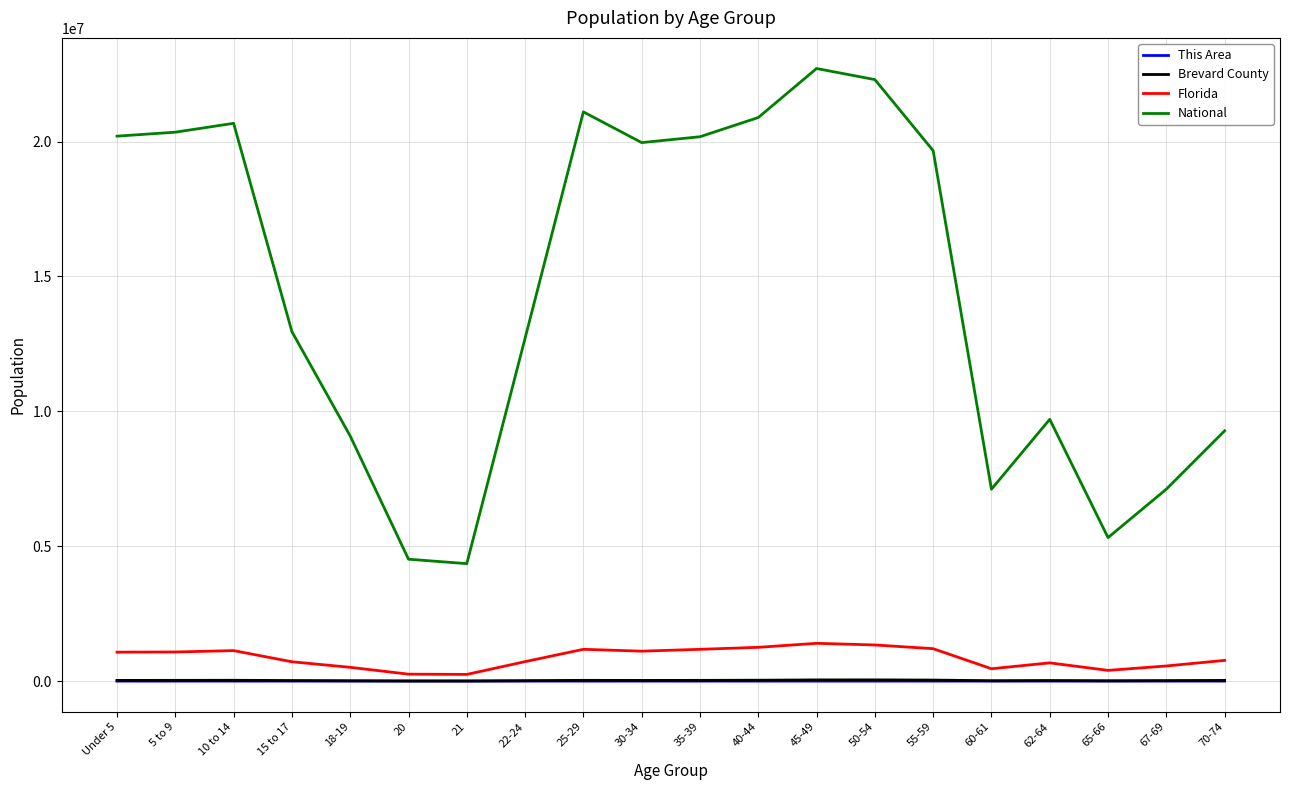

Which series has the largest total across all categories?

National